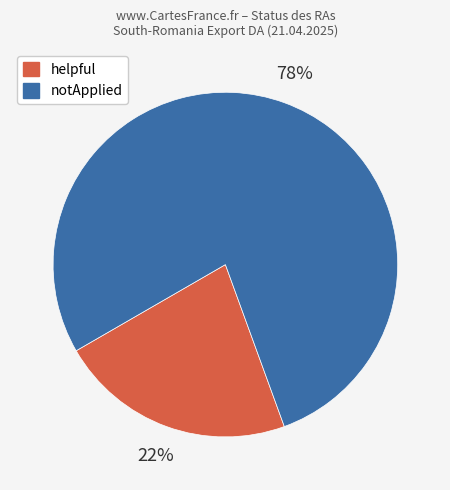

Is there a majority slice in this chart?

Yes